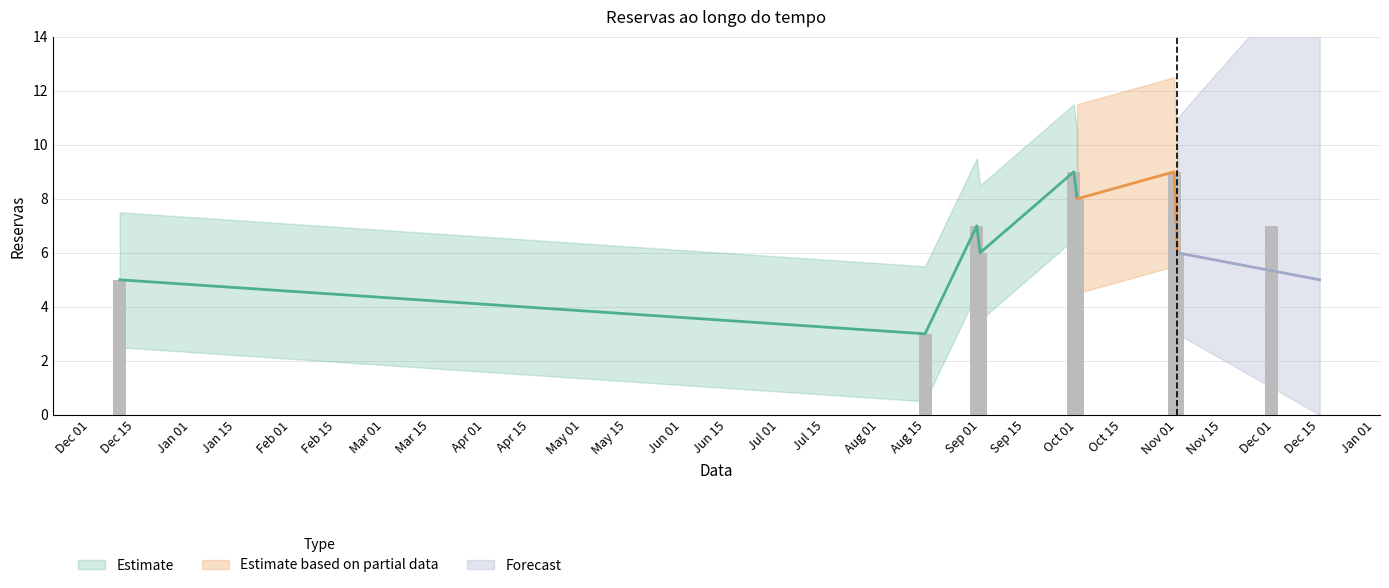

Which label corresponds to the largest value in the chart?

2020-09-30